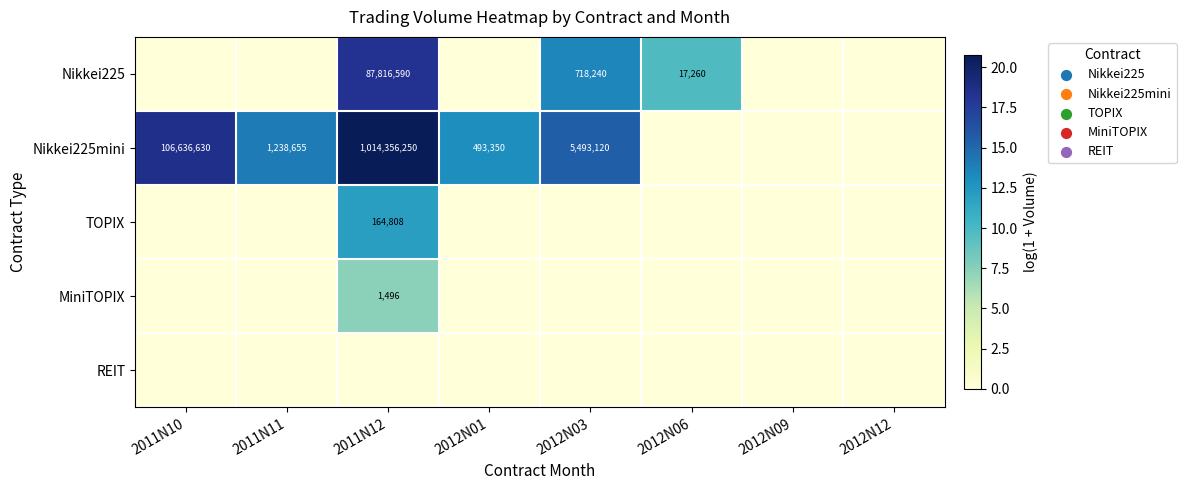

How many series are shown in this chart?

5